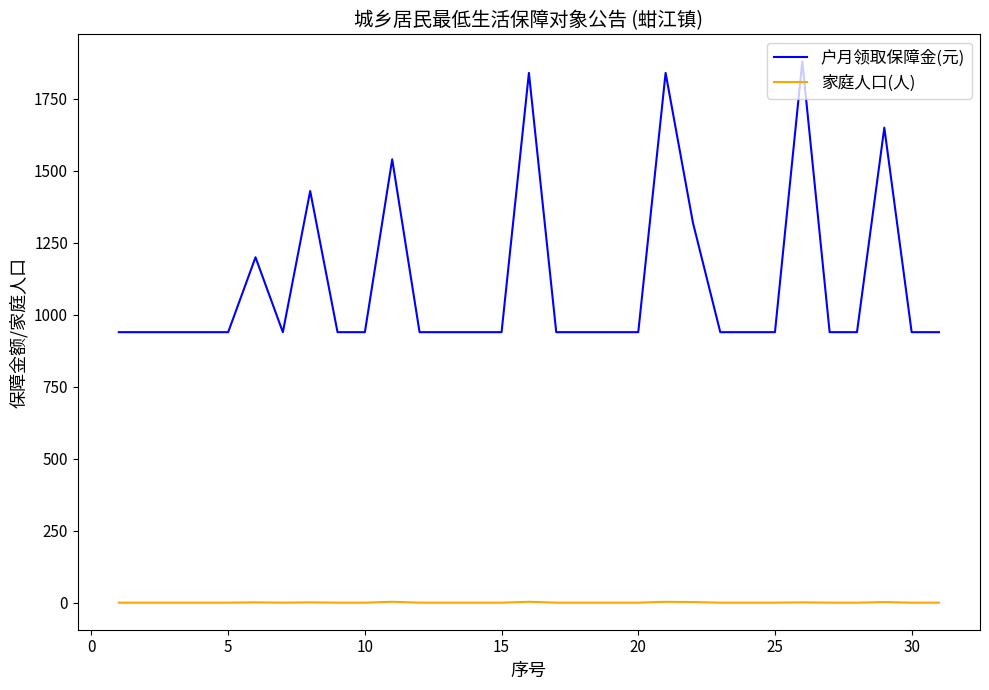

List the series in order of their peak value, lowest first.

家庭人口(人), 户月领取保障金(元)